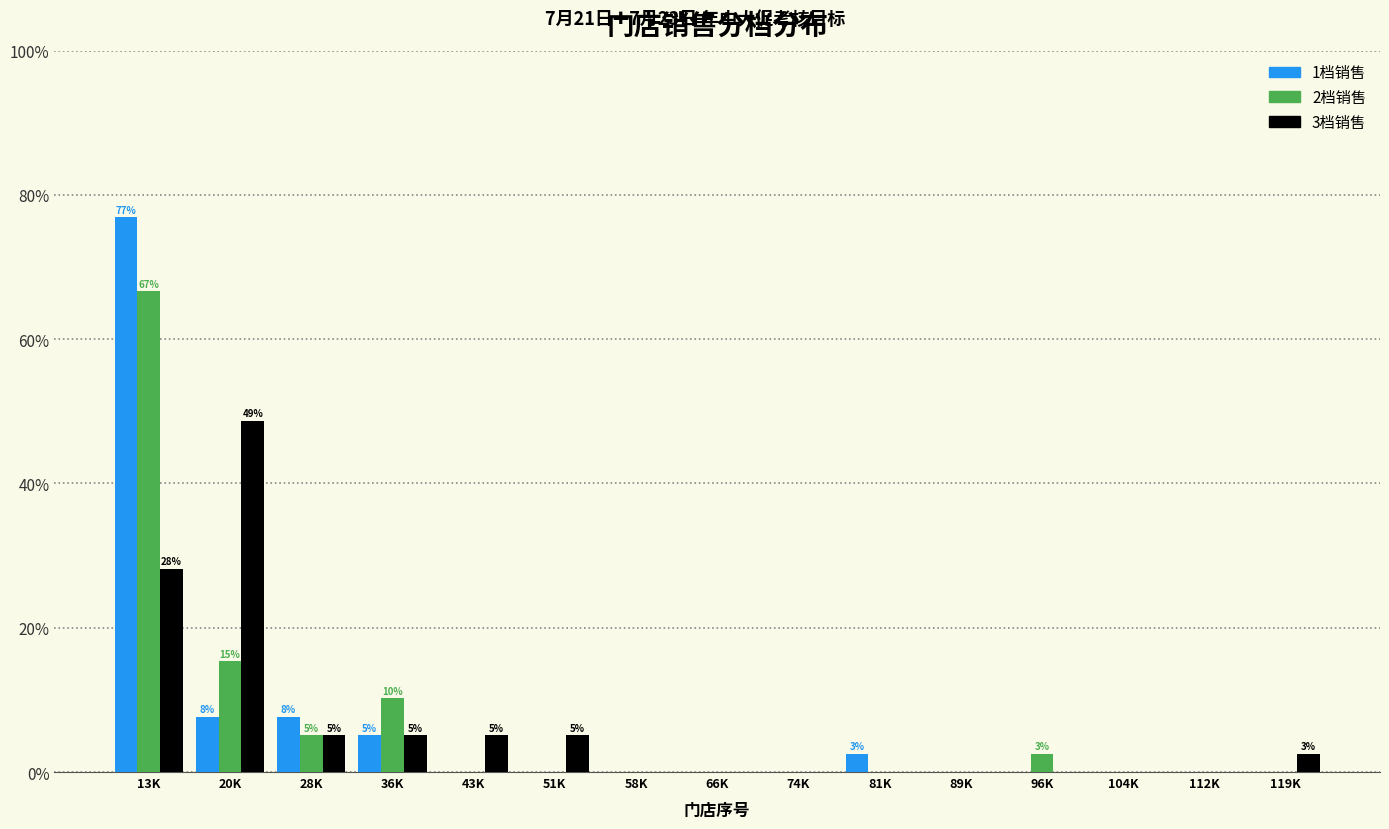

At which category does the chart reach its peak across all series?

13K